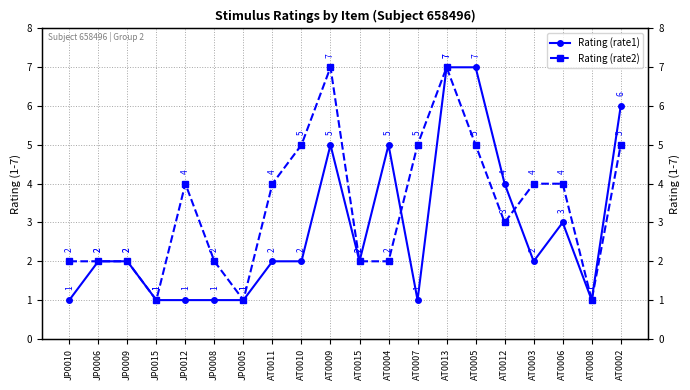

How many interior local peaks does the Rating (rate2) series have?

3